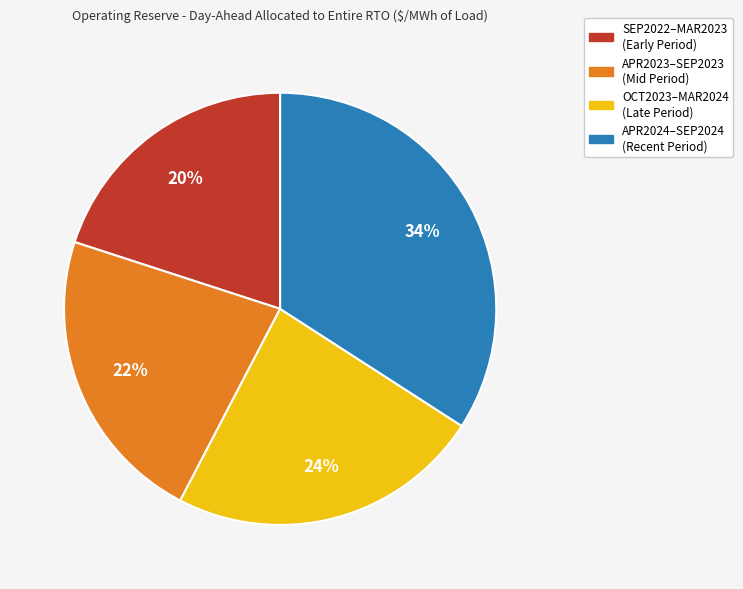

Does any single category account for the majority?

No